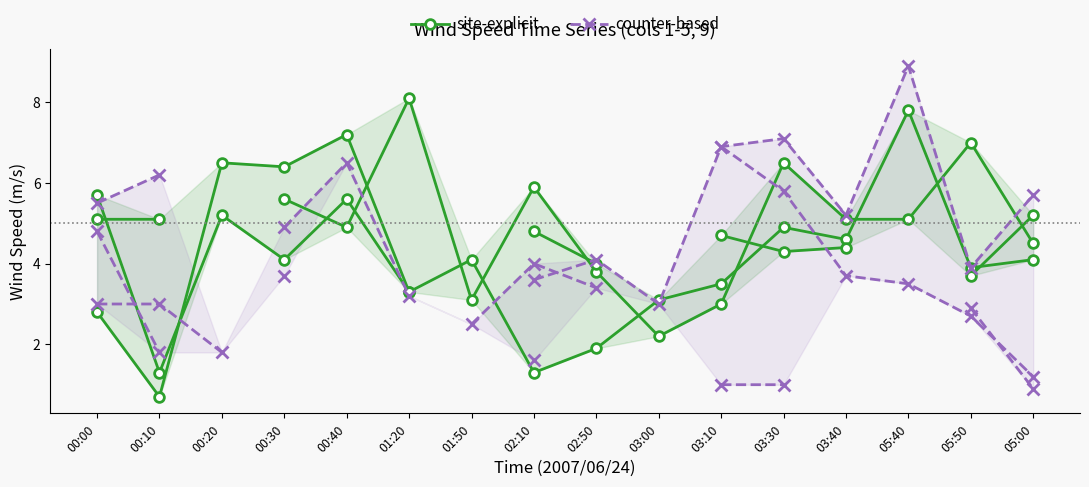

Does the chart display data point markers on the line(s)?

Yes